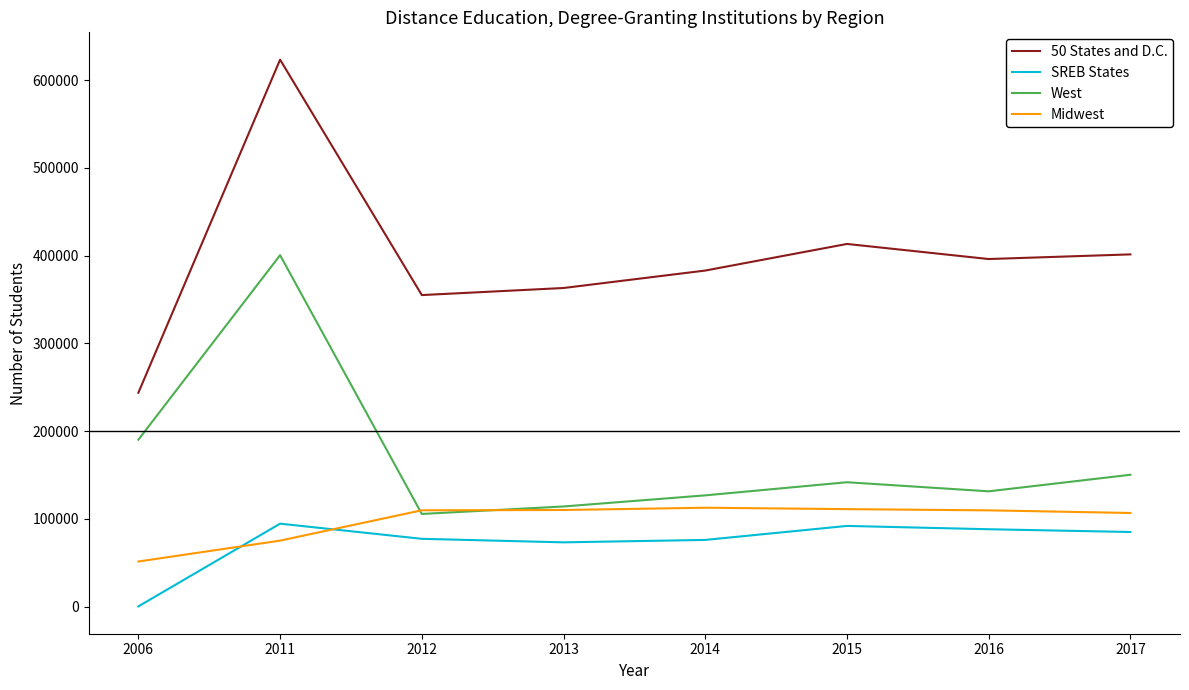

How many intersections are there between Midwest and SREB States?

2